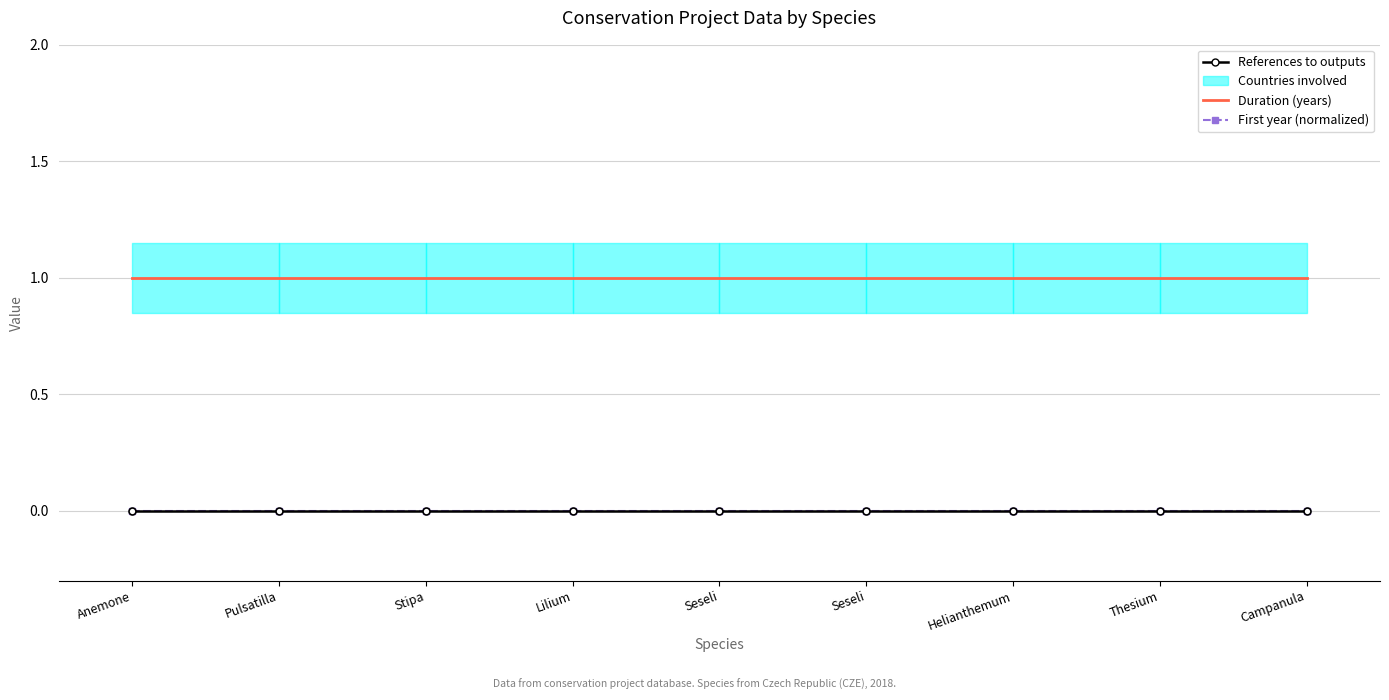

Is it true that Duration (years) equals 1 at Thesium?

False